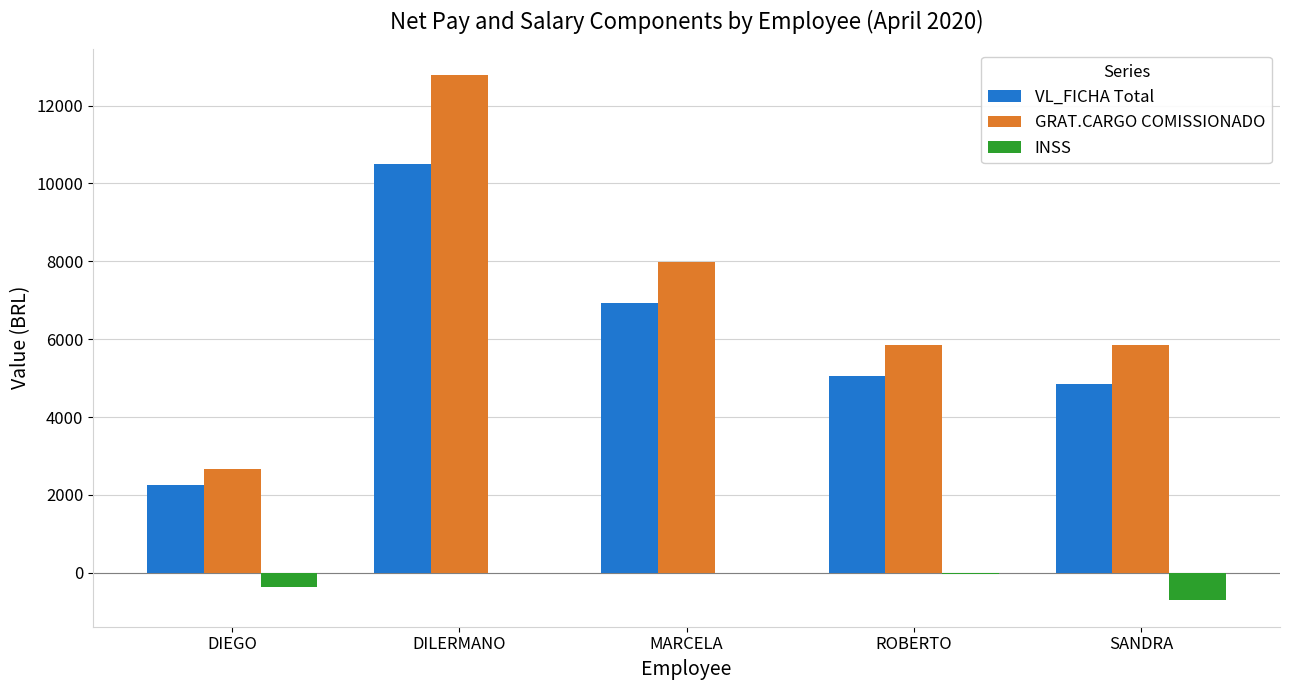

What is the sum of all VL_FICHA Total values?

29578.2